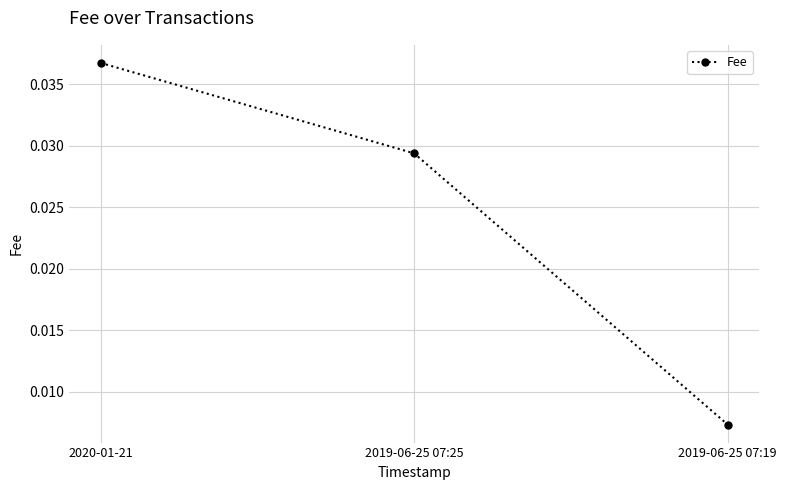

What is the label of the 2nd point from the left?

2019-06-25 07:25